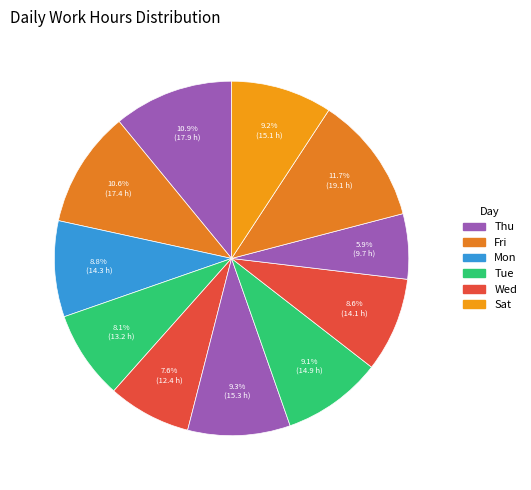

How many segments does this pie chart have?

11